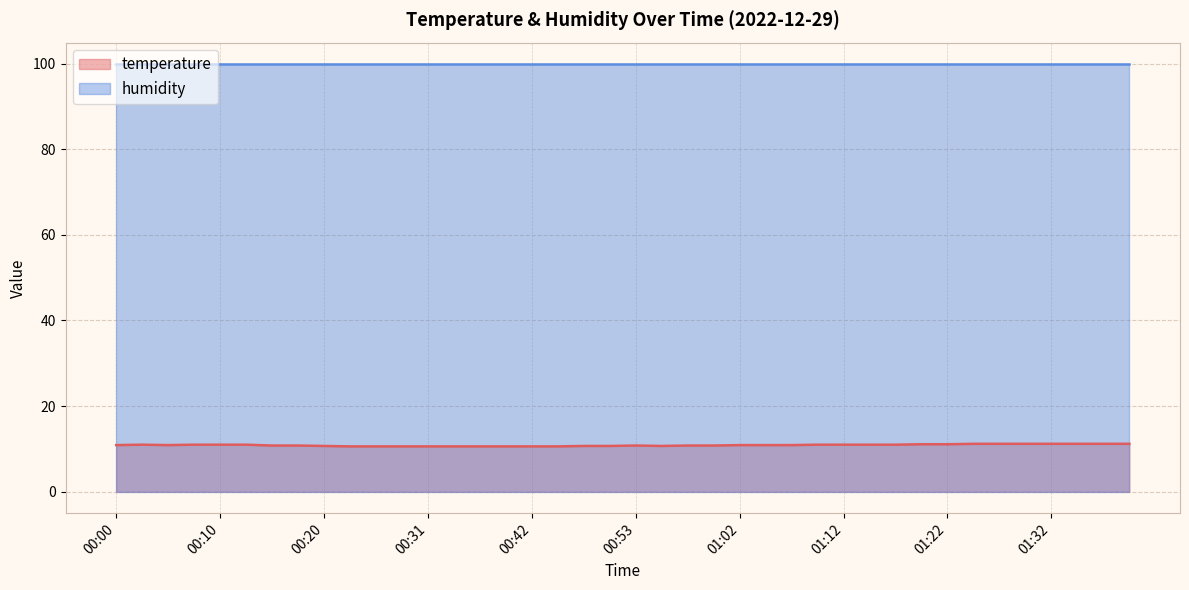

What is the smallest value displayed?

10.6